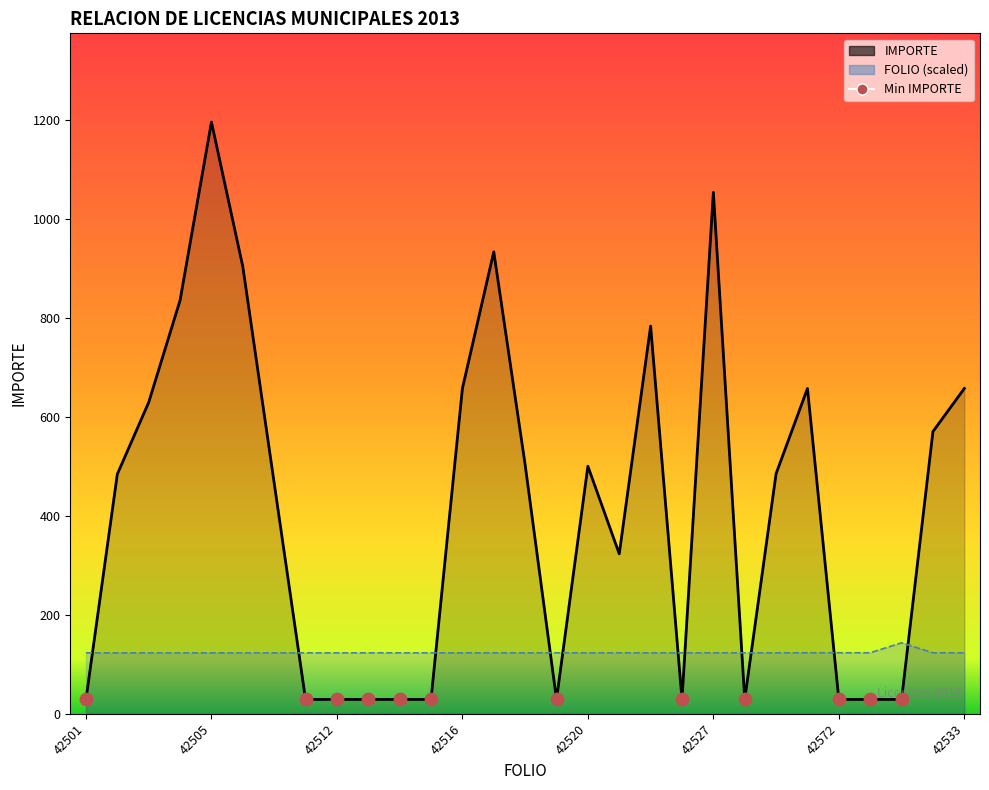

At which category is the sum across all series the highest?

42505